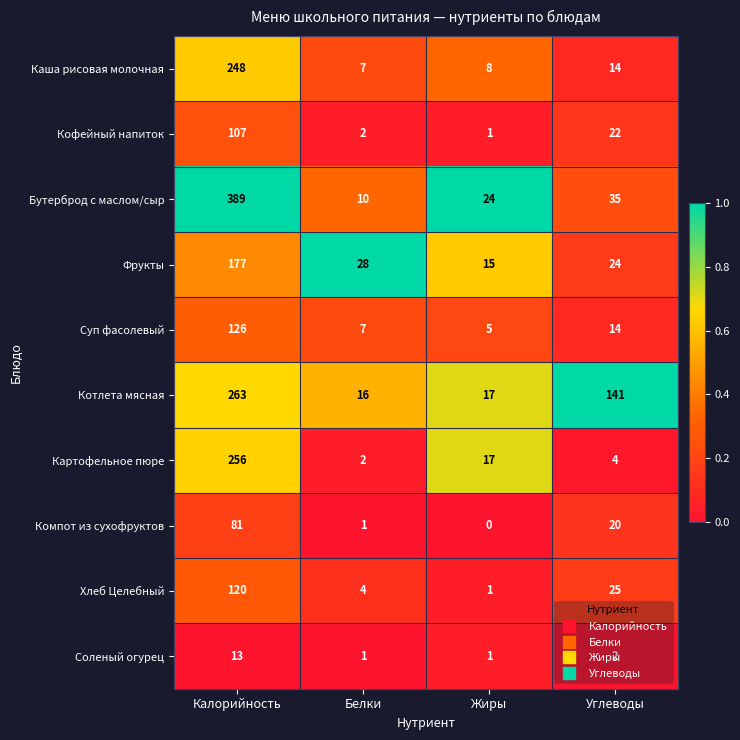

Where does the Котлета мясная series first go above 141?

Калорийность